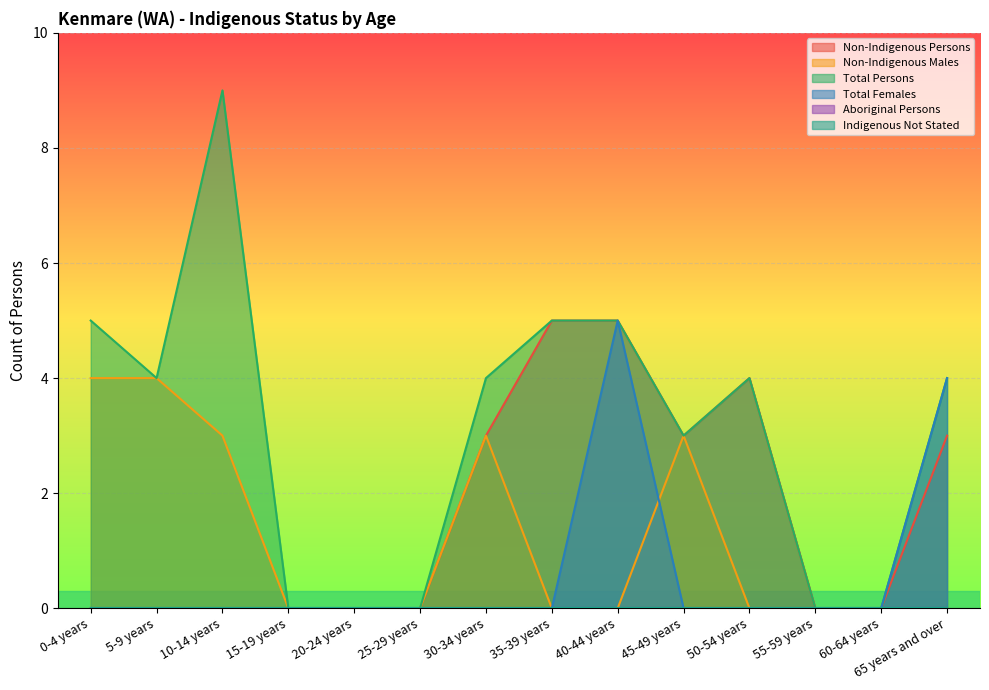

True or false: Total Females and Non-Indigenous Persons intersect in this chart.

False